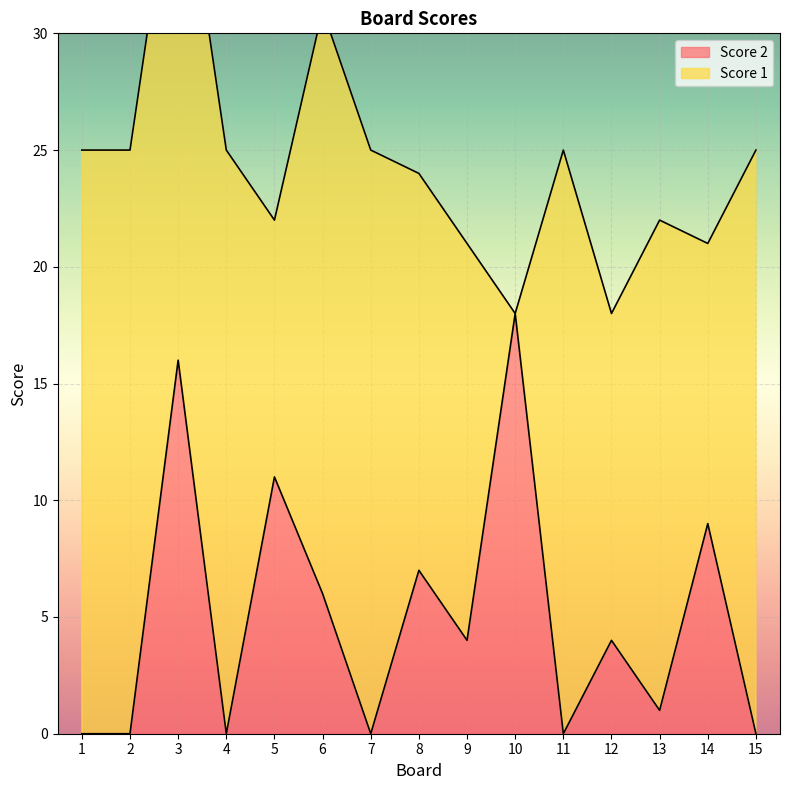

What is the sum of the values at 6 and 1?

6